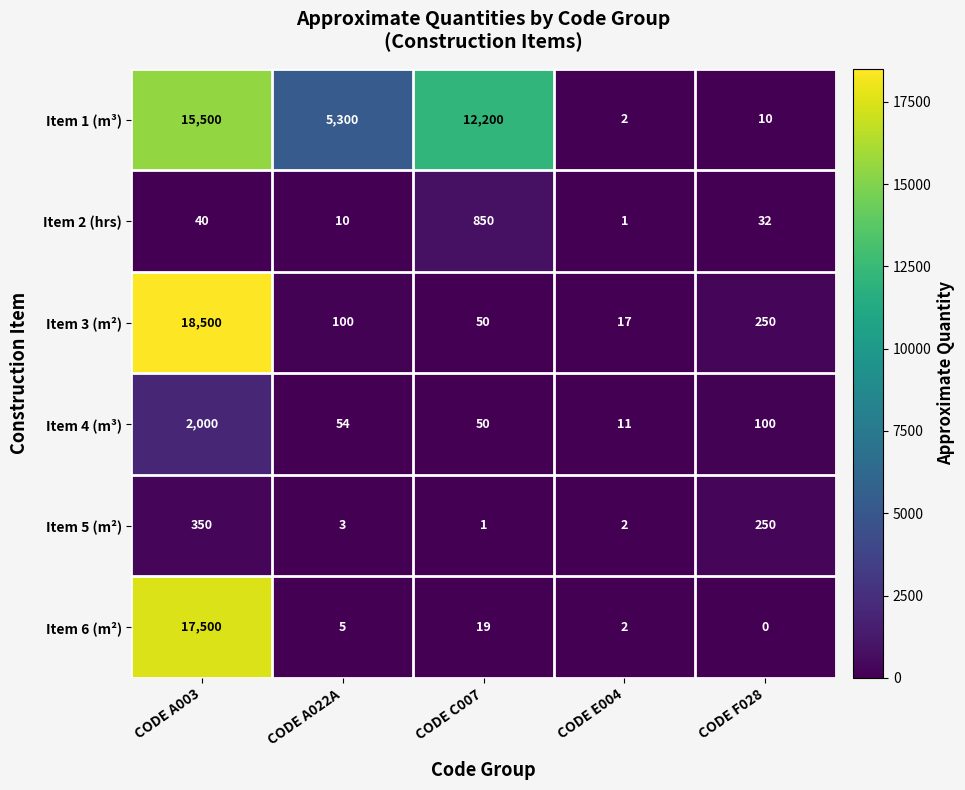

The Item 4 (m³) series shows 11 at CODE E004. True or false?

True